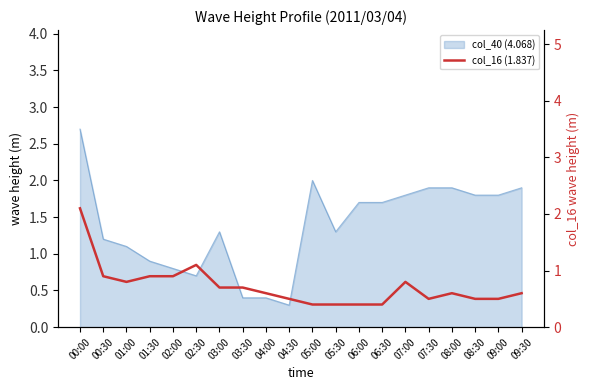

Does the chart display data point markers on the line(s)?

No